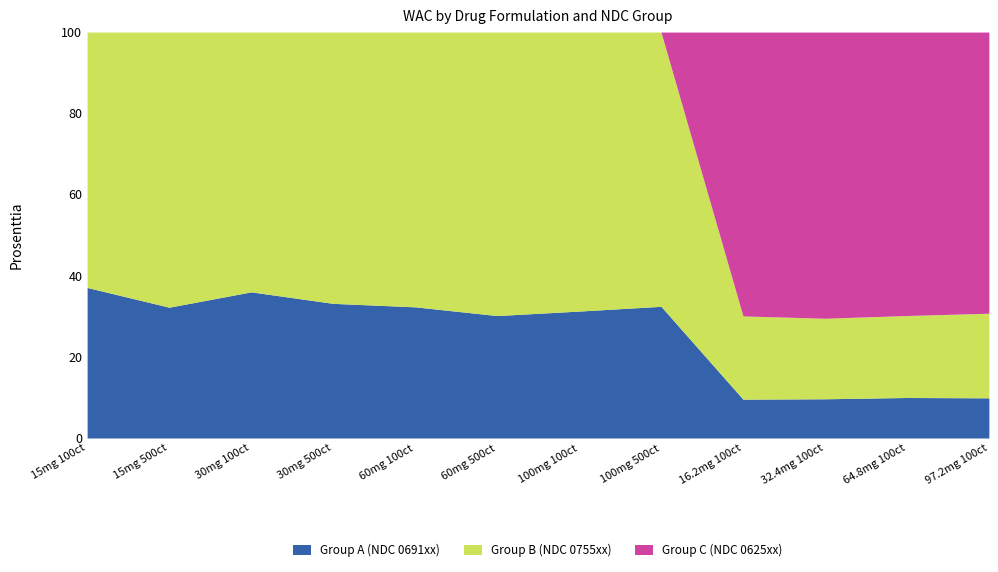

What is the total value across all series at 97.2mg 100ct?

100.0